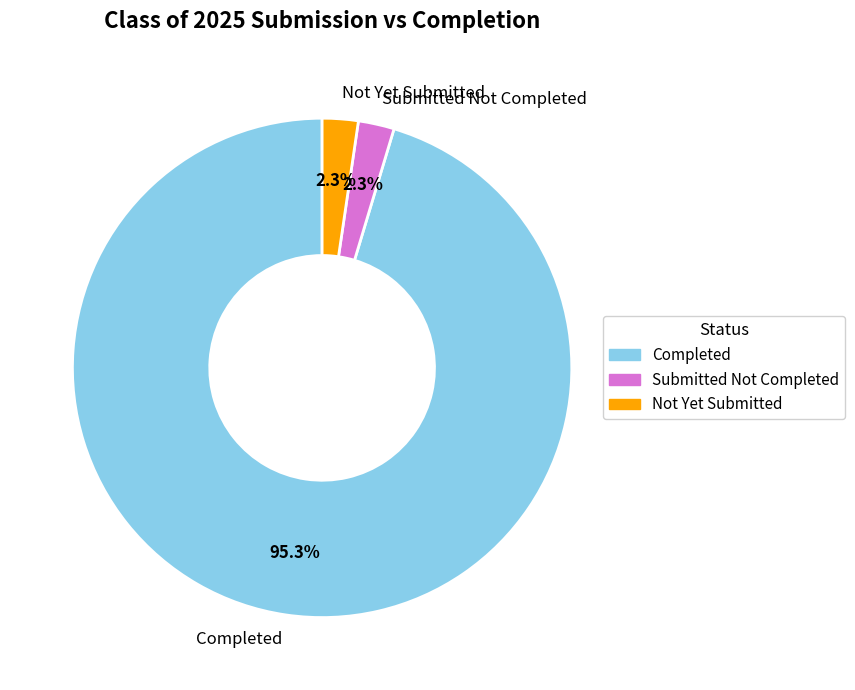

What is the largest slice in the pie chart?

Completed